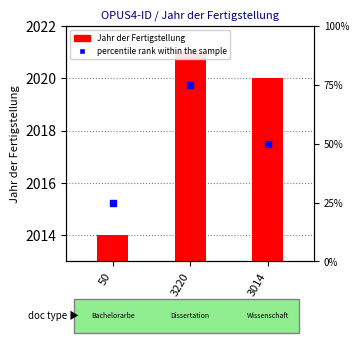

Which series has the largest total across all categories?

Jahr der Fertigstellung